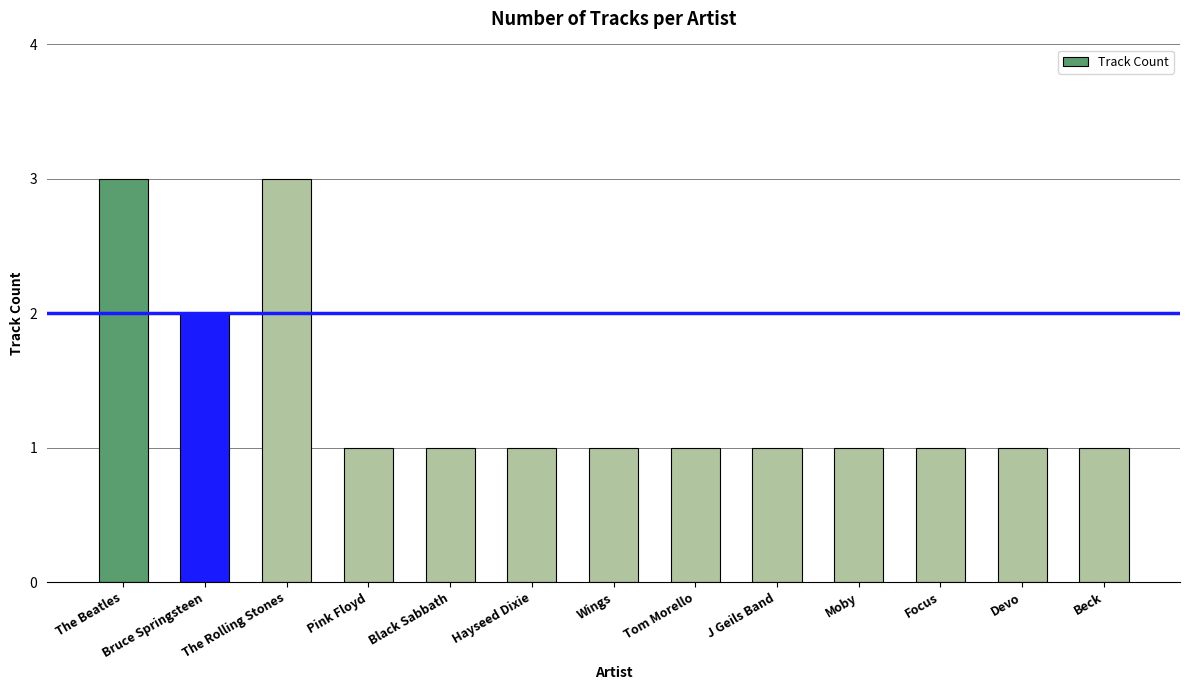

Is it true that the value at Hayseed Dixie is 1?

True